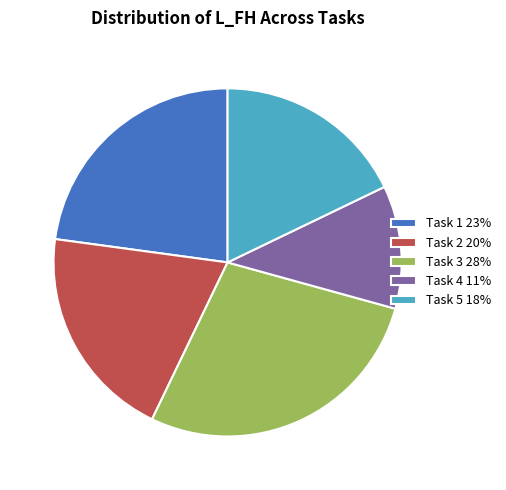

Rank the categories by value from highest to lowest.

Task 3, Task 1, Task 2, Task 5, Task 4